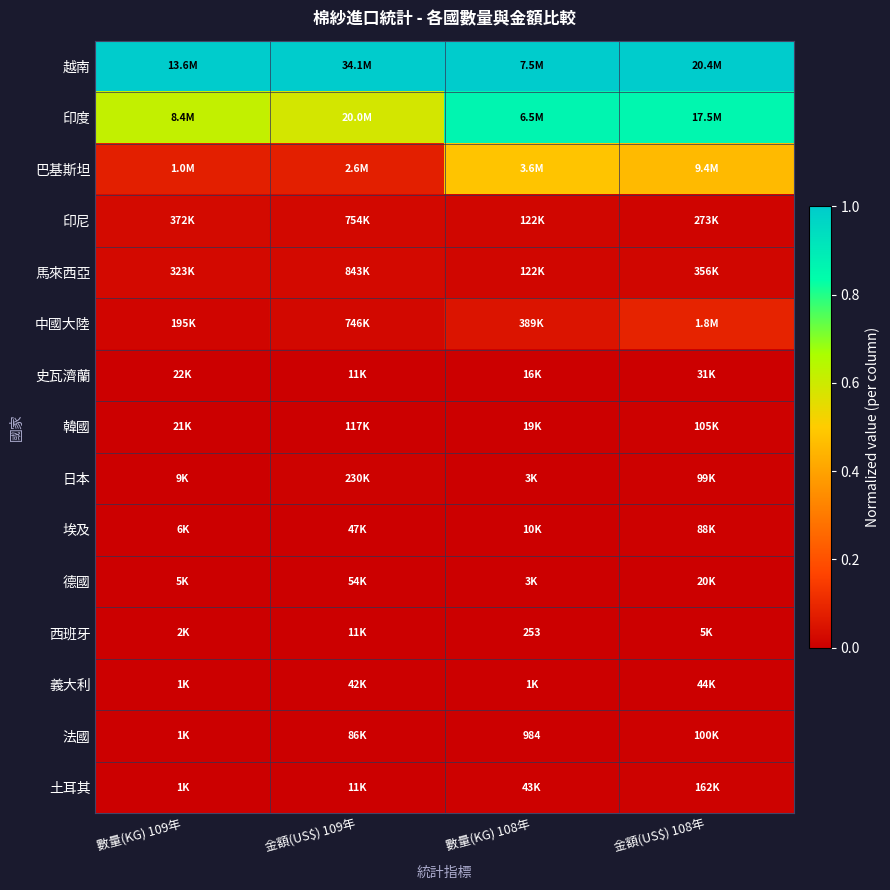

Is it true that 日本 equals 0.0 at 金額(US$) 109年?

True